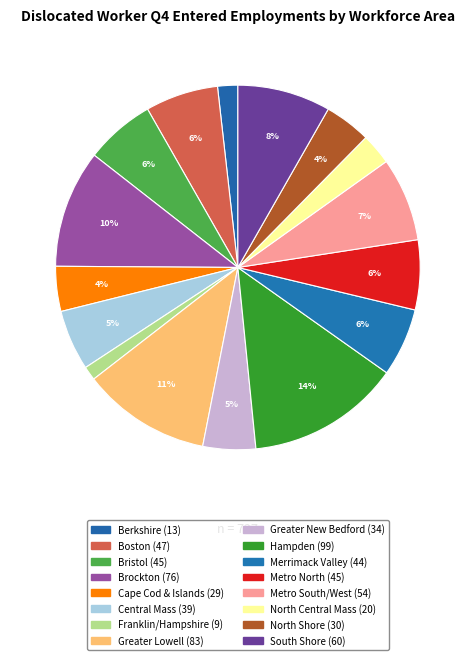

What is the ratio of the value at Brockton to the value at Metro South/West?

1.4